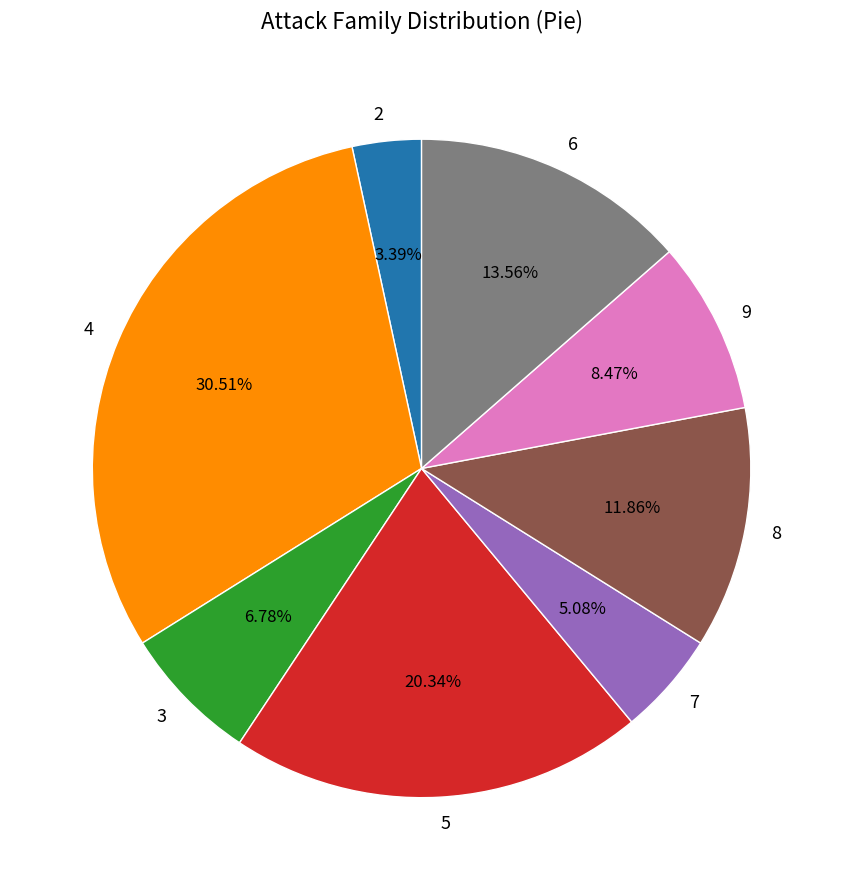

To the nearest percent, what portion does 5 represent?

20%